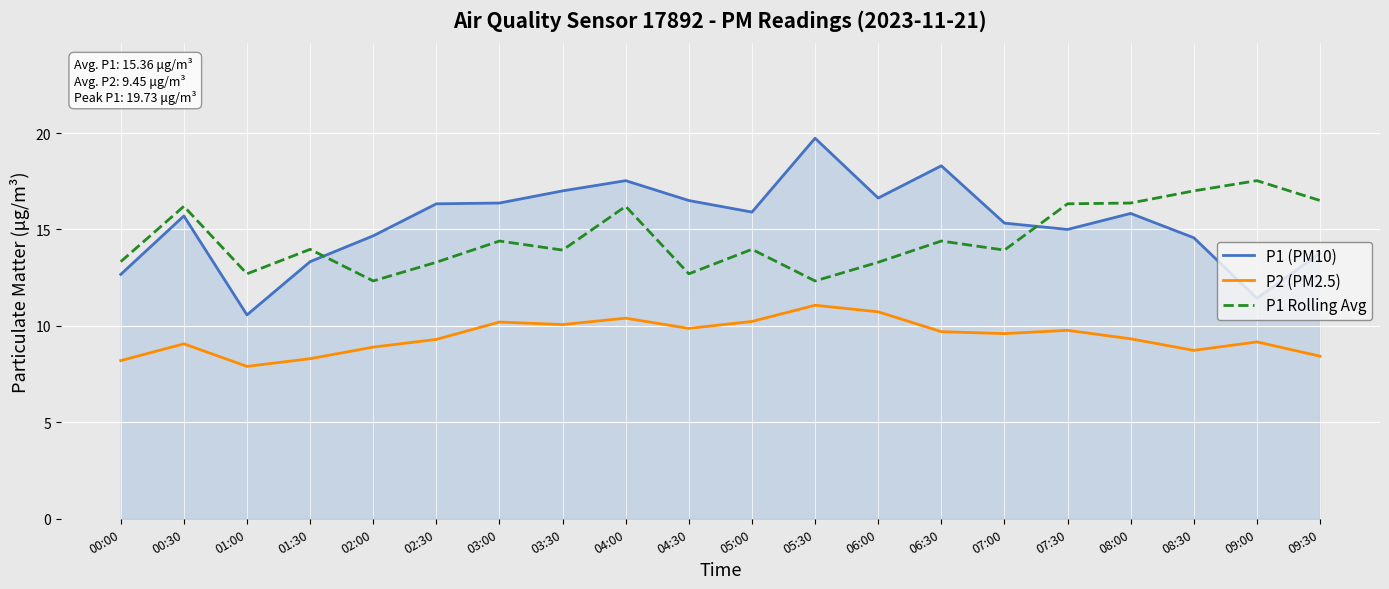

True or false: P1 (PM10) has a value of 15.3 at 07:00.

True